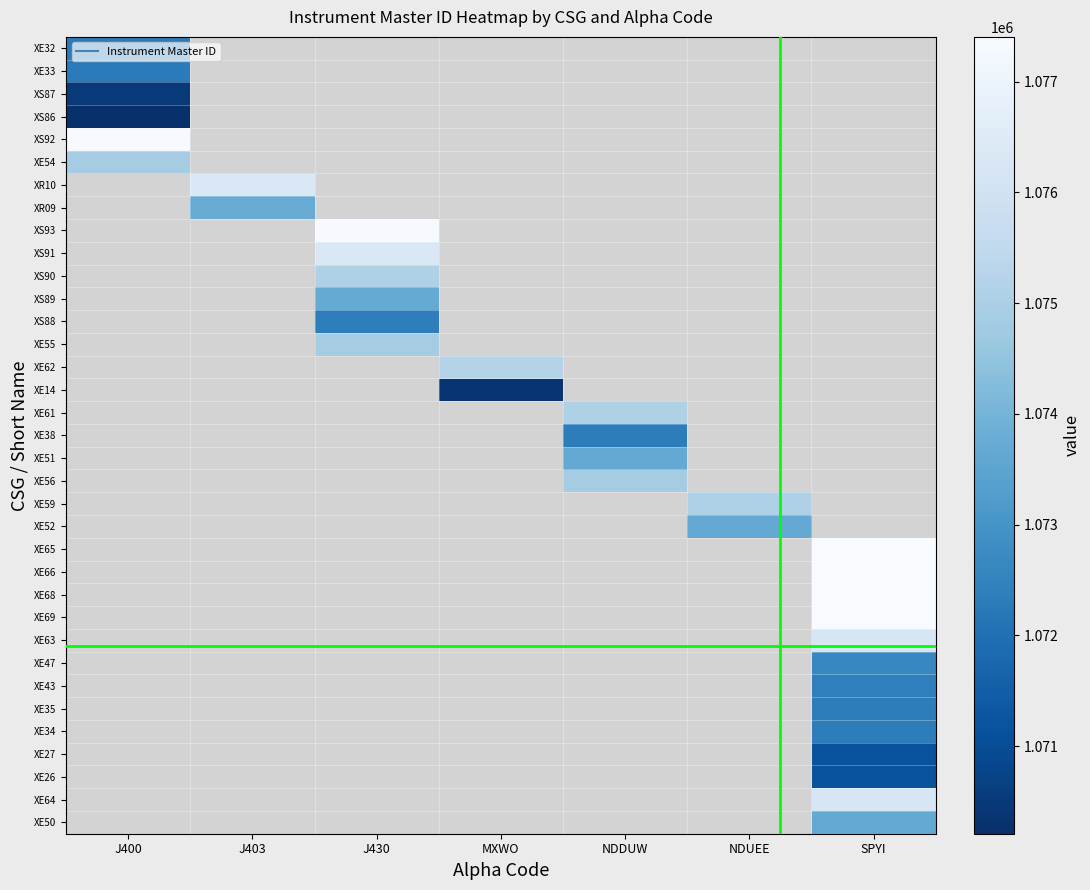

How many positive values does the XE38 series have?

1